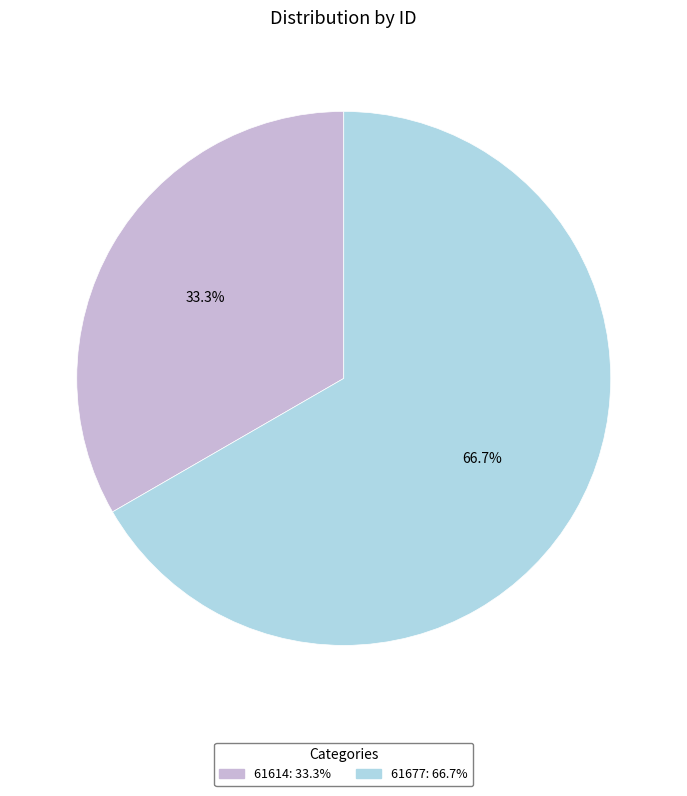

Is 61677 the majority of the pie?

Yes